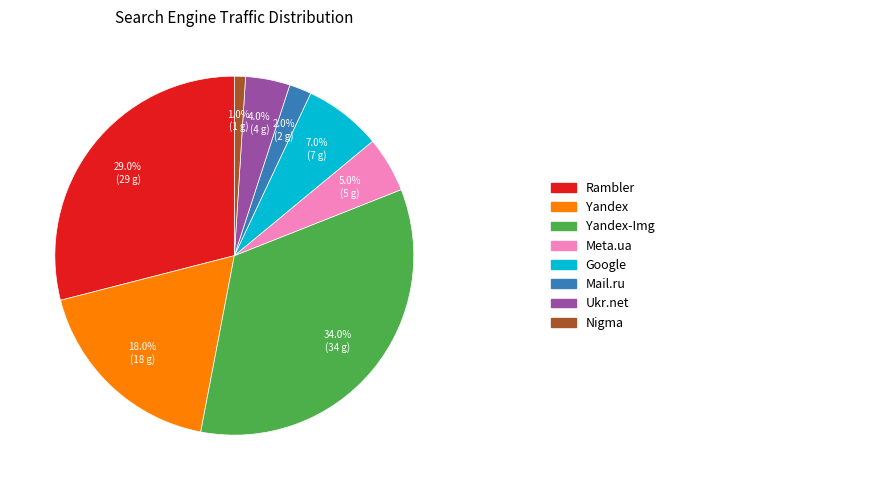

Does any single category account for the majority?

No